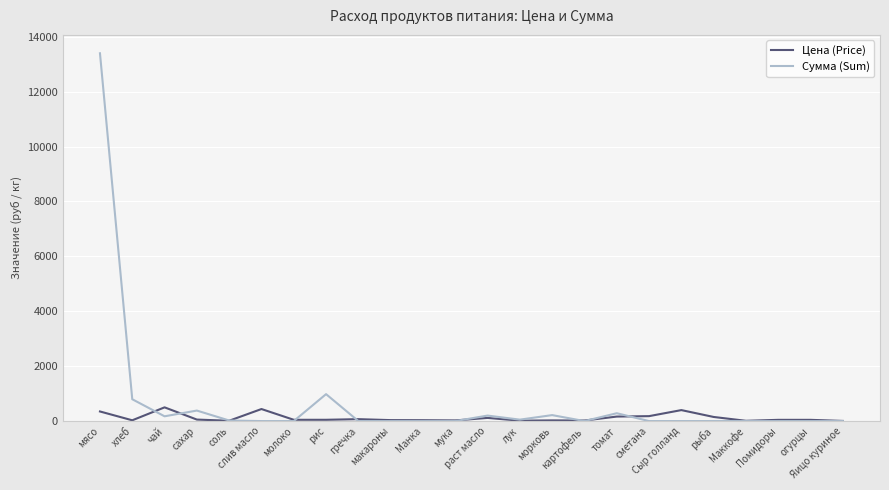

What position from the left is томат?

17